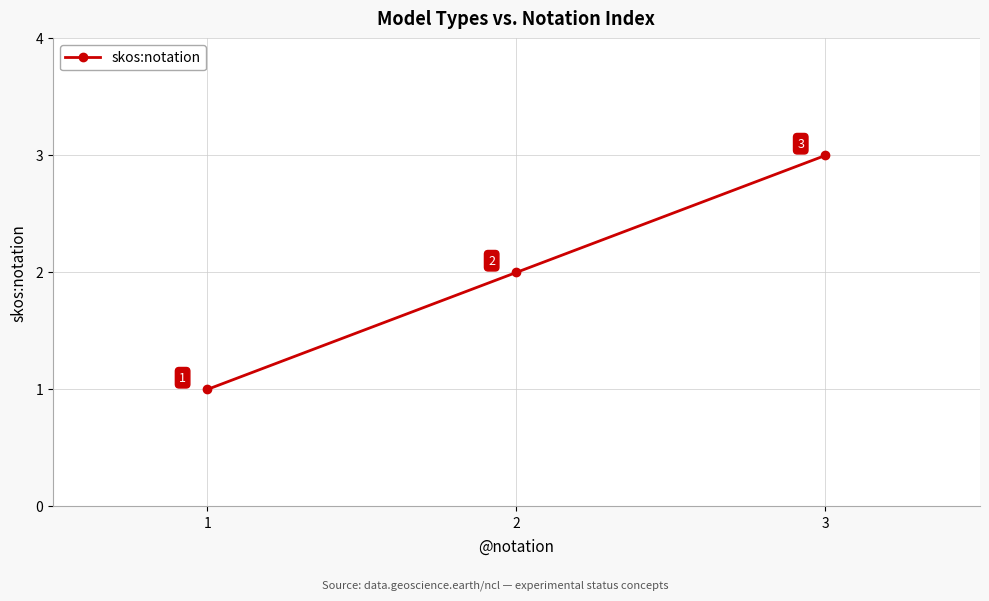

What is the approximate value at 3?

3